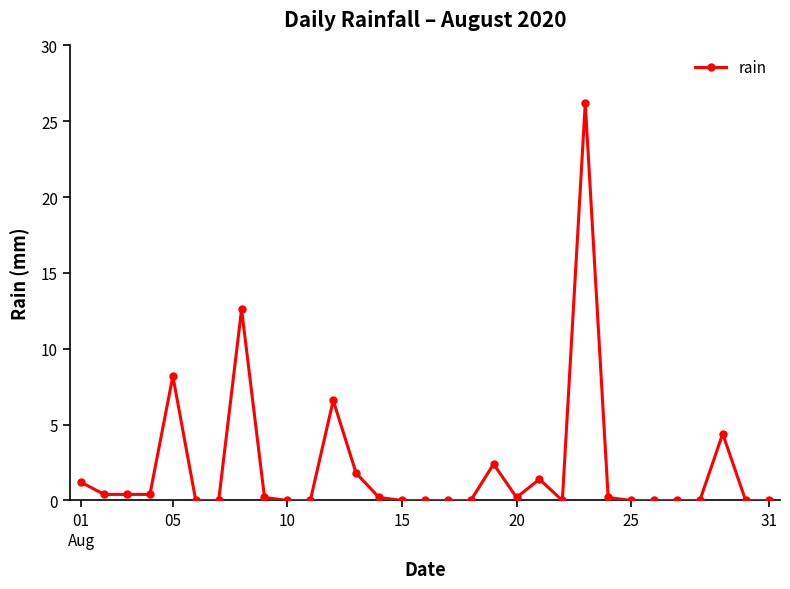

What is the average value?

2.2